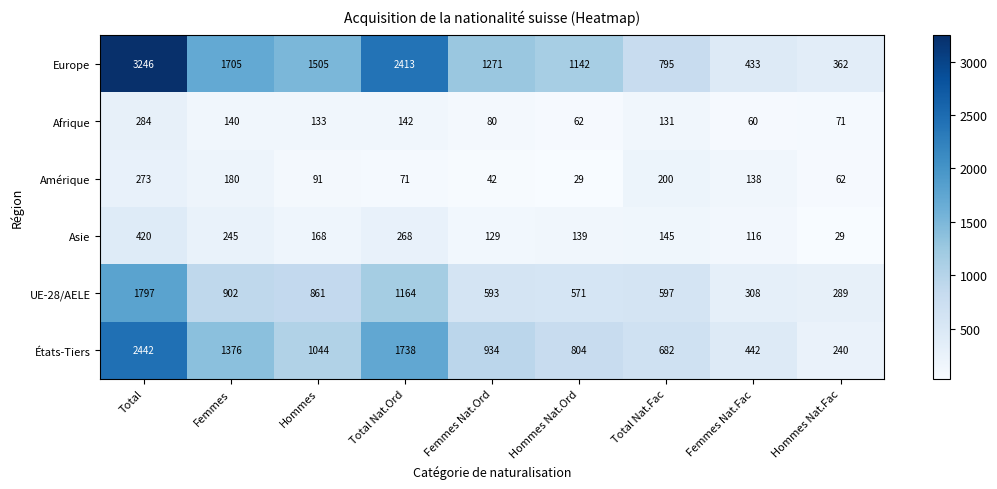

Where does the États-Tiers series first go above 934?

Total